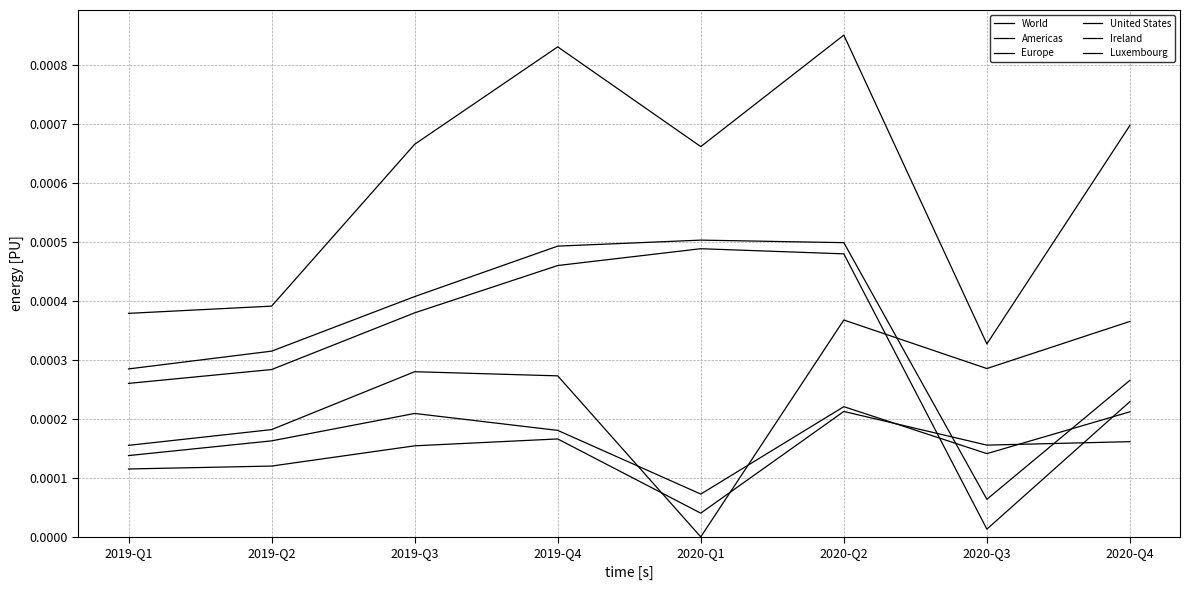

Which category has the lowest value in the World series?

2020-Q3